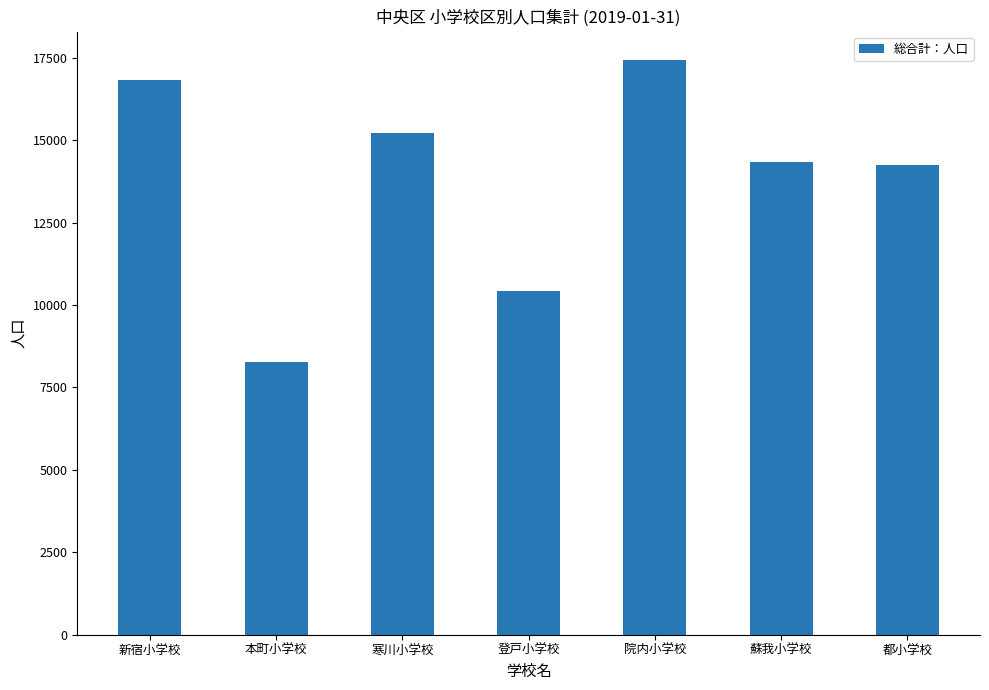

Which has a higher value, 登戸小学校 or 新宿小学校?

新宿小学校